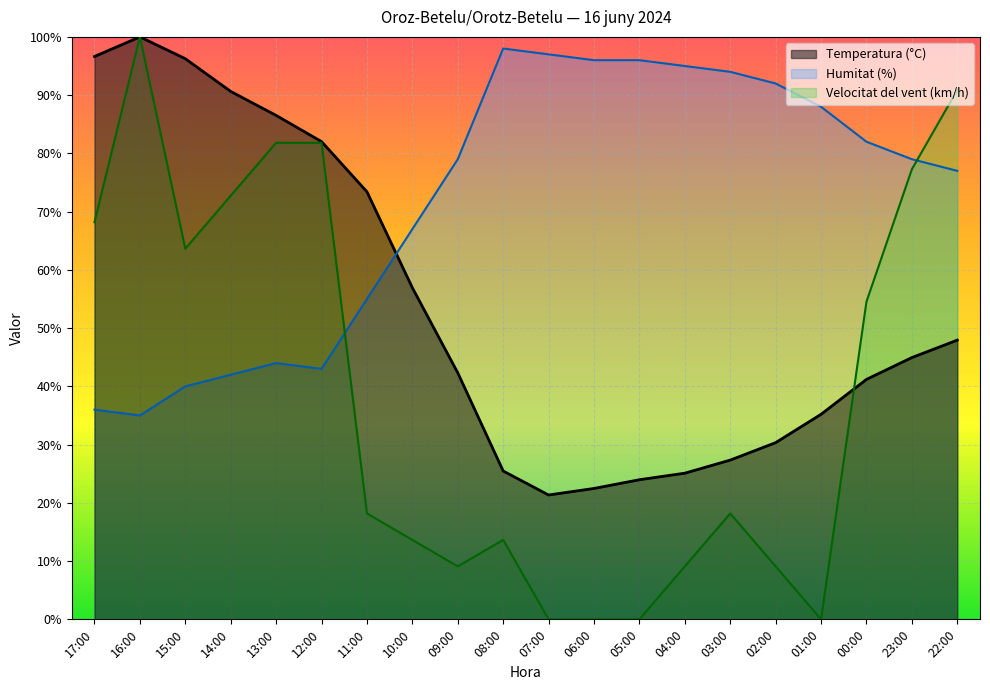

Reading right to left, extract all data points from this chart.

Temperatura (°C): 47.9	44.9	41.2	35.2	30.3	27.3	25.1	24.0	22.5	21.3	25.5	42.3	56.9	73.4	82.0	86.5	90.6	96.3	100.0	96.6
Humitat (%): 77.0	79.0	82.0	88.0	92.0	94.0	95.0	96.0	96.0	97.0	98.0	79.0	67.0	55.0	43.0	44.0	42.0	40.0	35.0	36.0
Velocitat del vent (km/h): 90.9	77.3	54.5	0.0	9.1	18.2	9.1	0.0	0.0	0.0	13.6	9.1	13.6	18.2	81.8	81.8	72.7	63.6	100.0	68.2